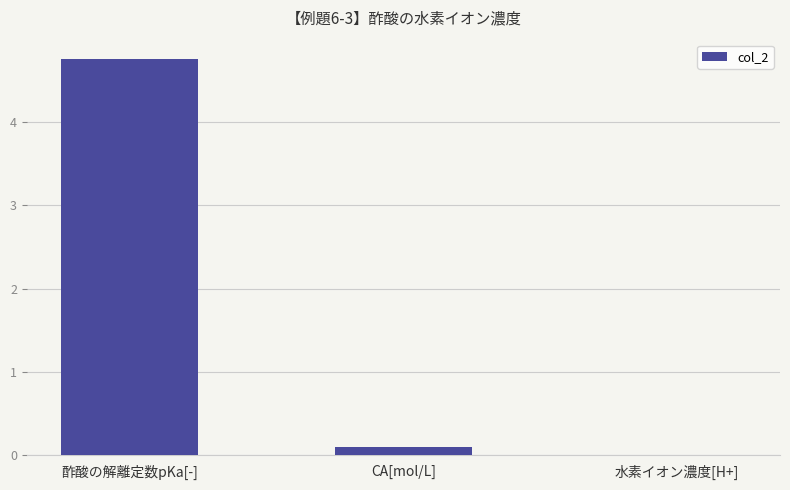

What value does the data have at CA[mol/L]?

0.1